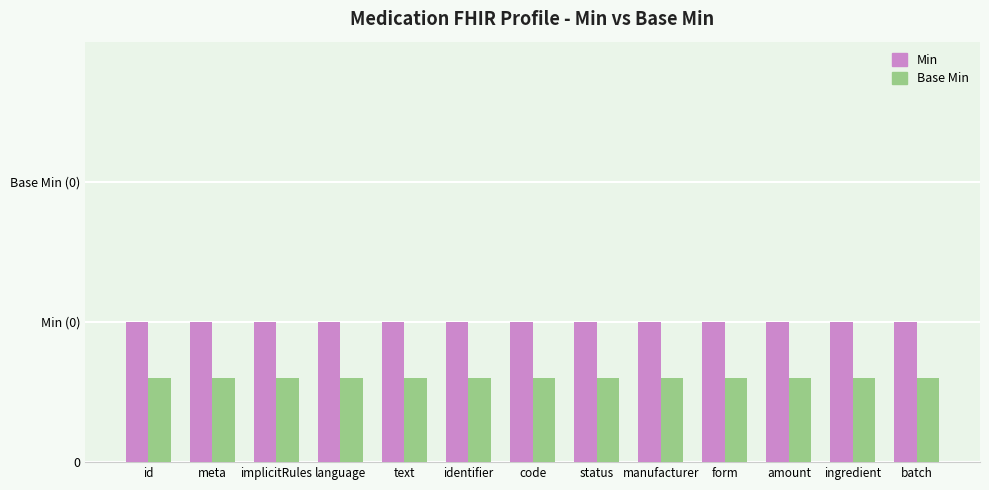

Reading left to right, list all the values displayed in this chart.

Min: 0.1	0.1	0.1	0.1	0.1	0.1	0.1	0.1	0.1	0.1	0.1	0.1	0.1
Base Min: 0.0	0.0	0.0	0.0	0.0	0.0	0.0	0.0	0.0	0.0	0.0	0.0	0.0